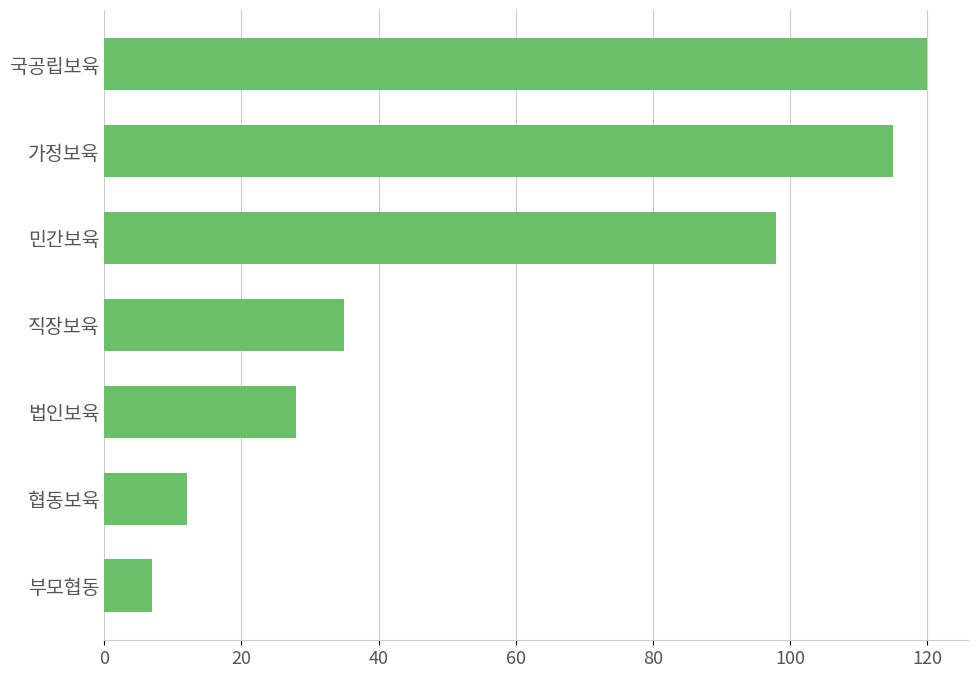

What is the difference between the second highest and minimum values?

108